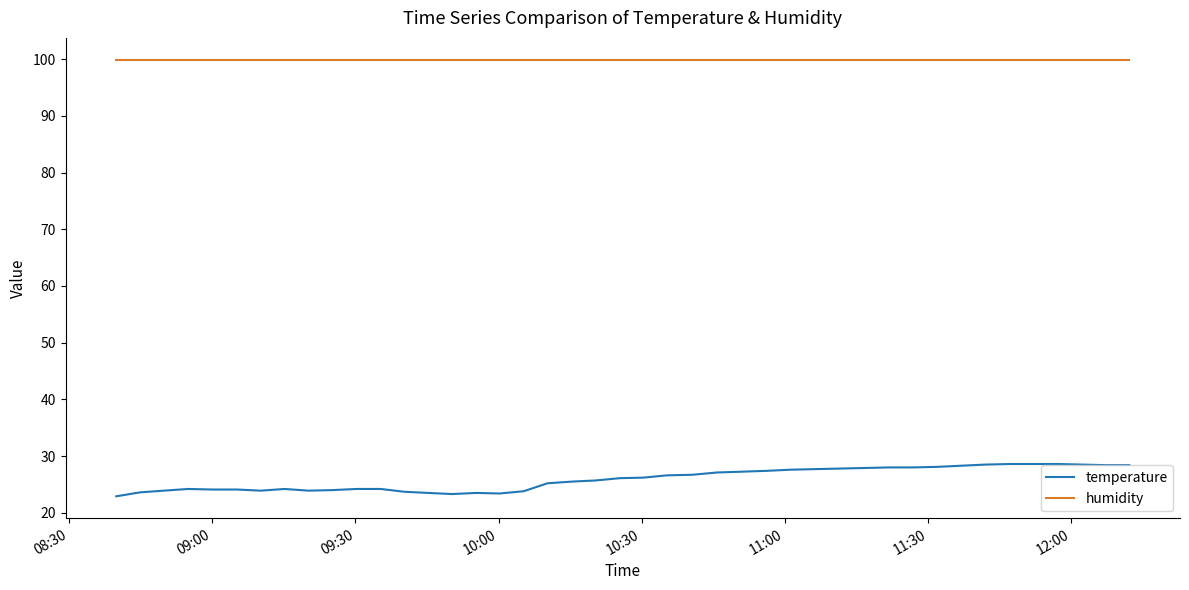

What is the greatest value displayed?

99.9